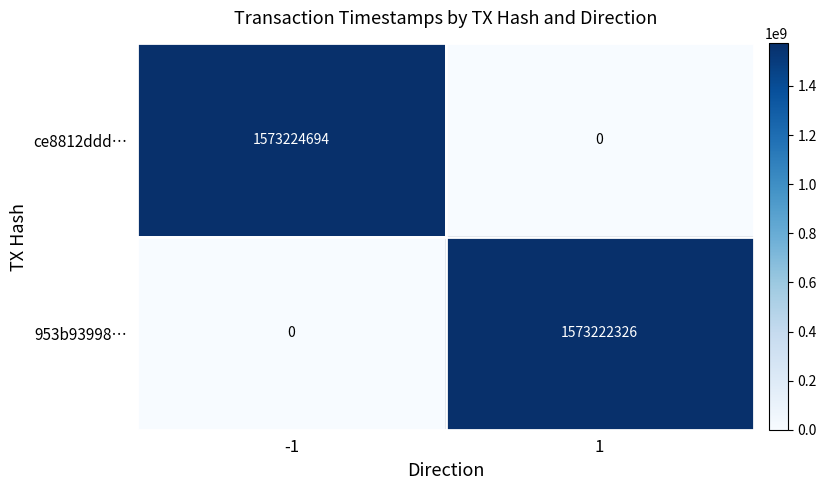

What is the difference between the maximum and minimum values in the ce8812ddd… series?

1573224694